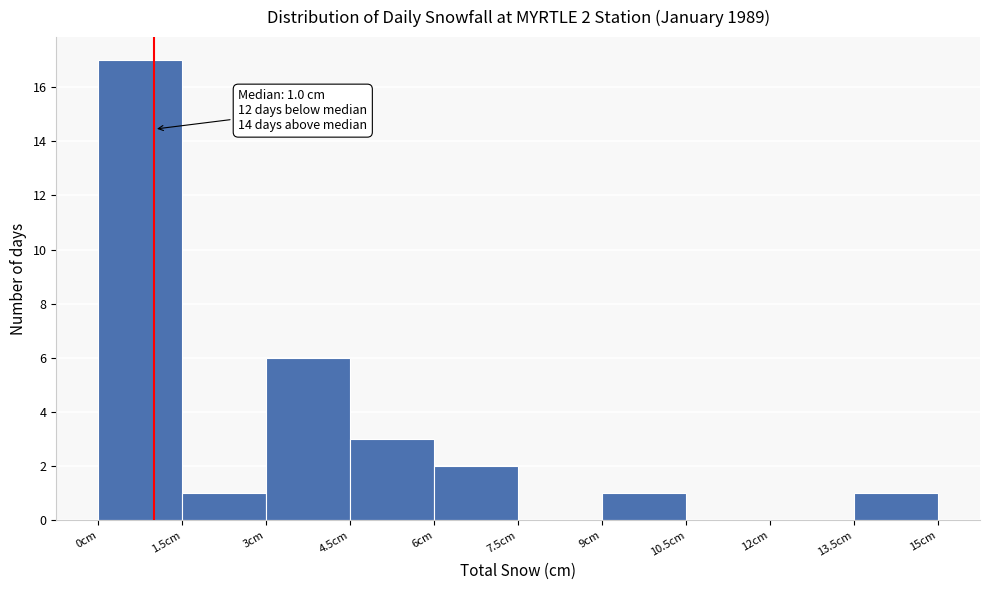

Which range on the x-axis has the tallest bar?

0.0 to 1.5